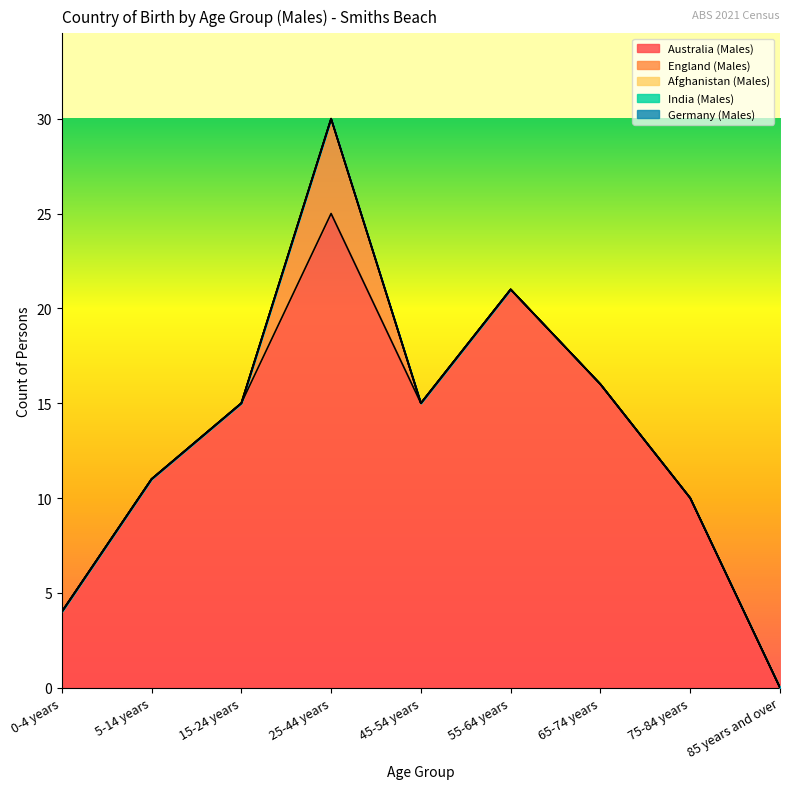

Does the chart have visible grid lines?

No